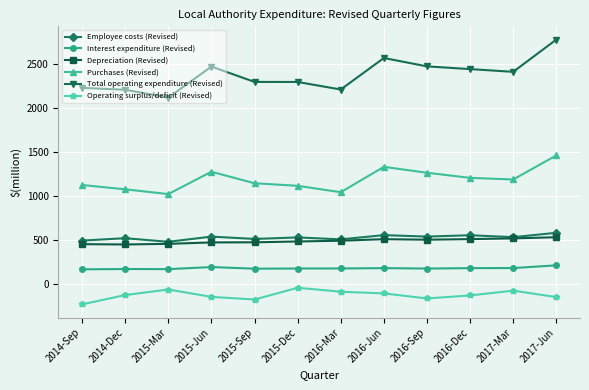

Between 2017-Mar and 2017-Jun, which series saw the biggest shift?

Total operating expenditure (Revised)